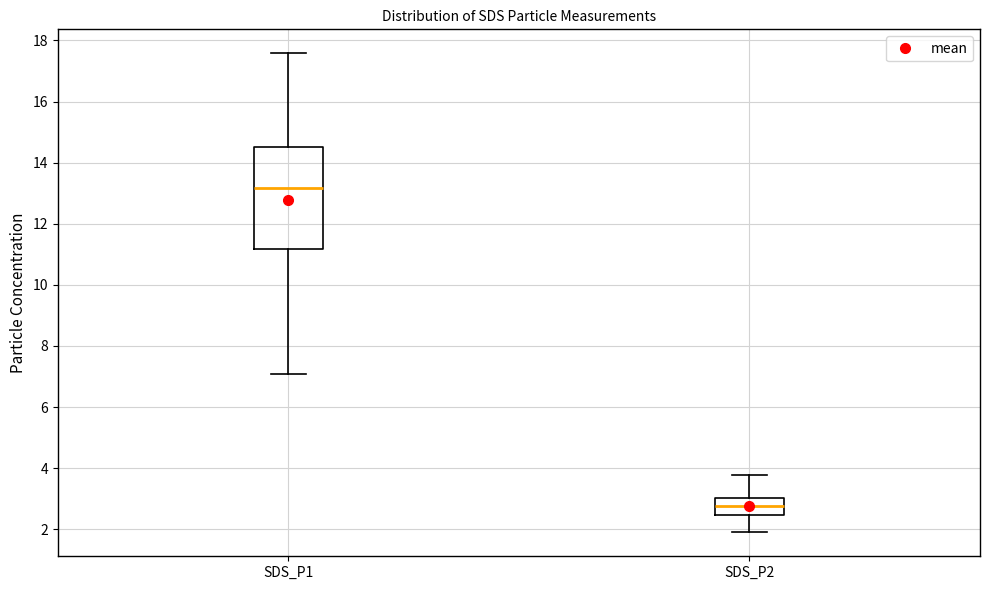

Comparing the boxes themselves (not the whiskers), which one is the tallest?

SDS_P1